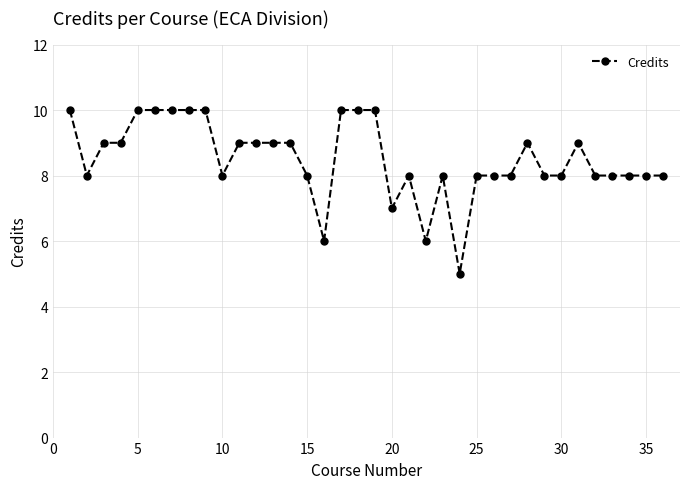

What is the maximum value shown in the chart?

10